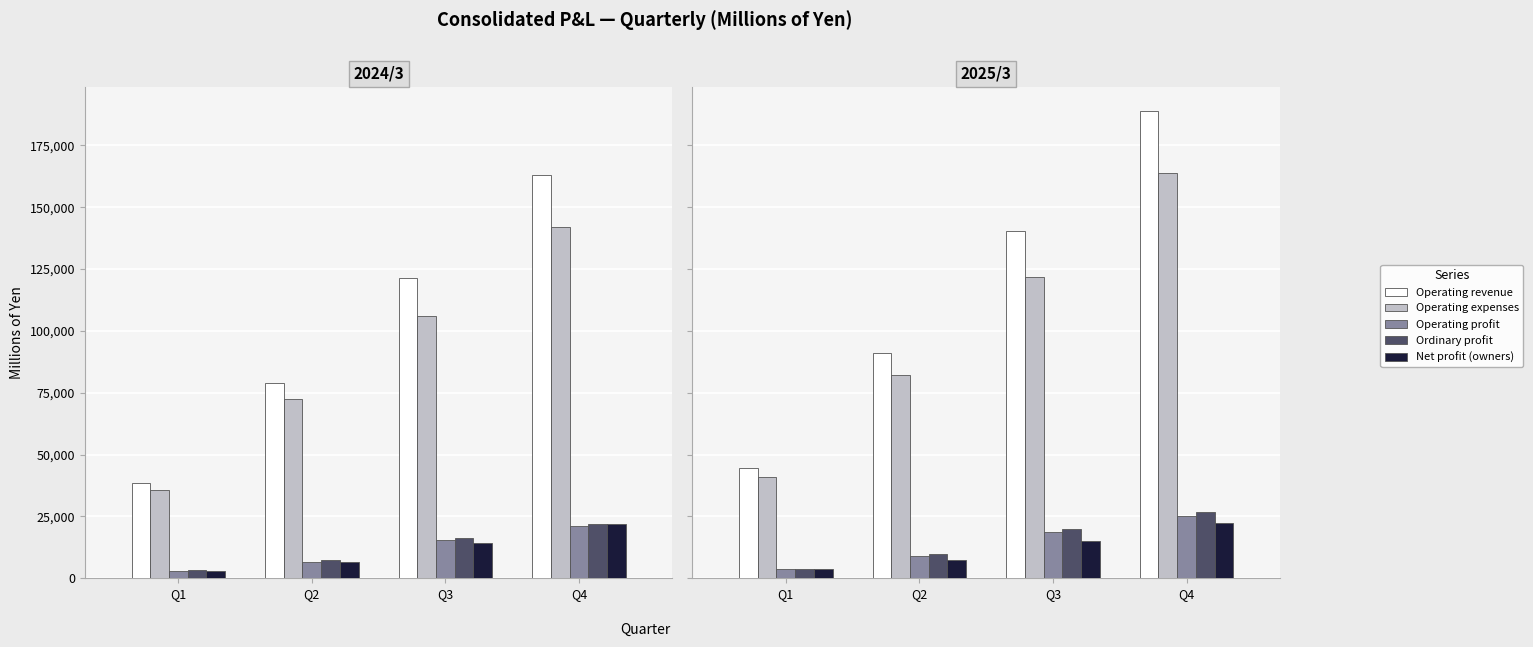

Rank the series at Q4 from highest to lowest value.

Operating revenue, Operating expenses, Ordinary profit, Operating profit, Net profit (owners)